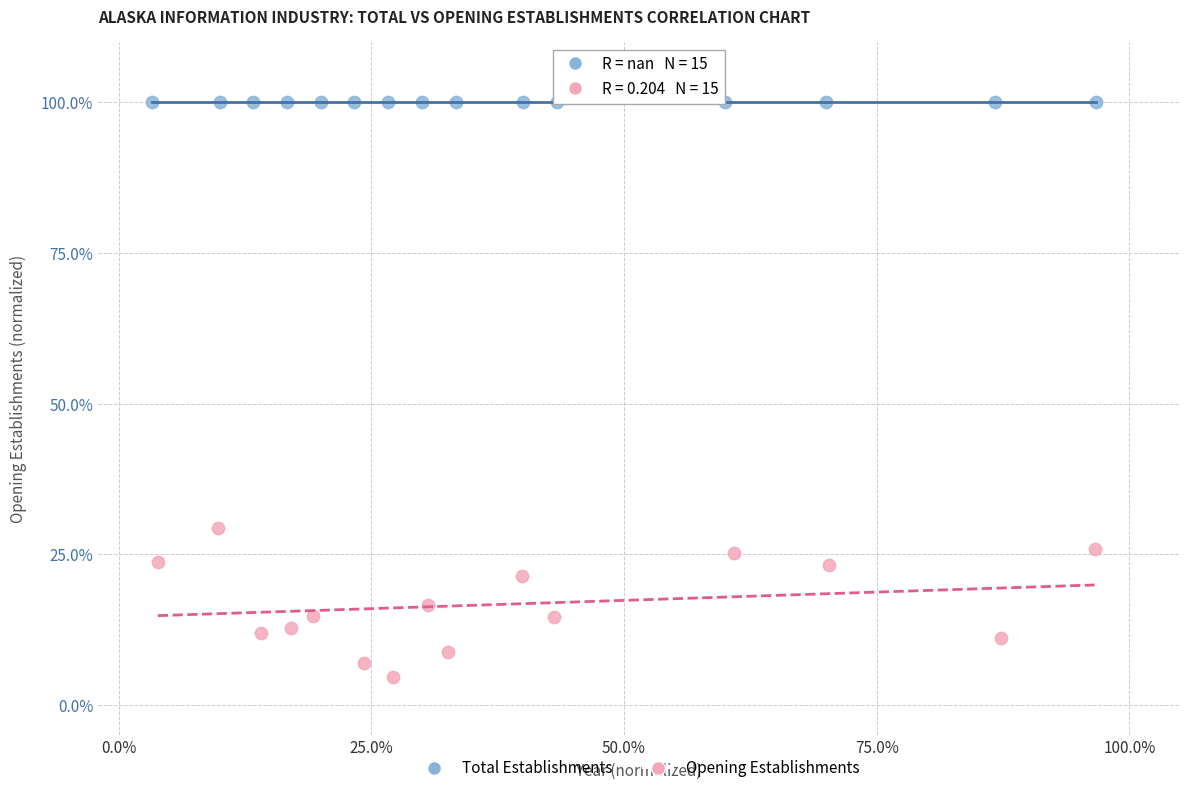

Which series contains the highest Y value?

Total Establishments